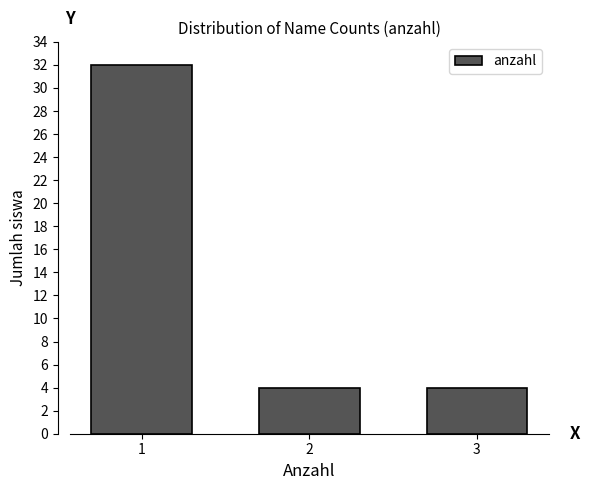

Reading left to right, transcribe all the data shown in this chart.

32	4	4